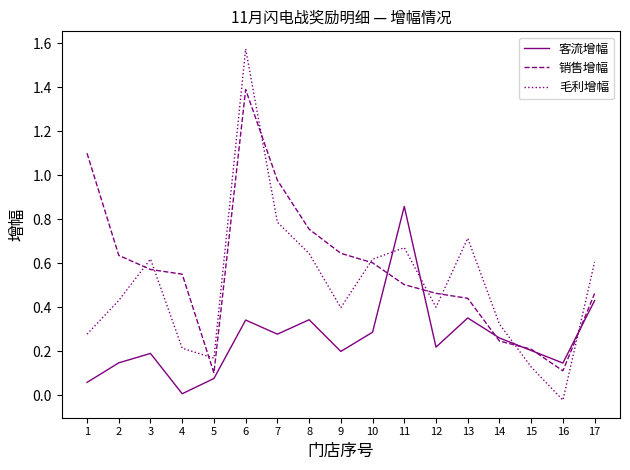

Where is the first local minimum for 销售增幅?

5